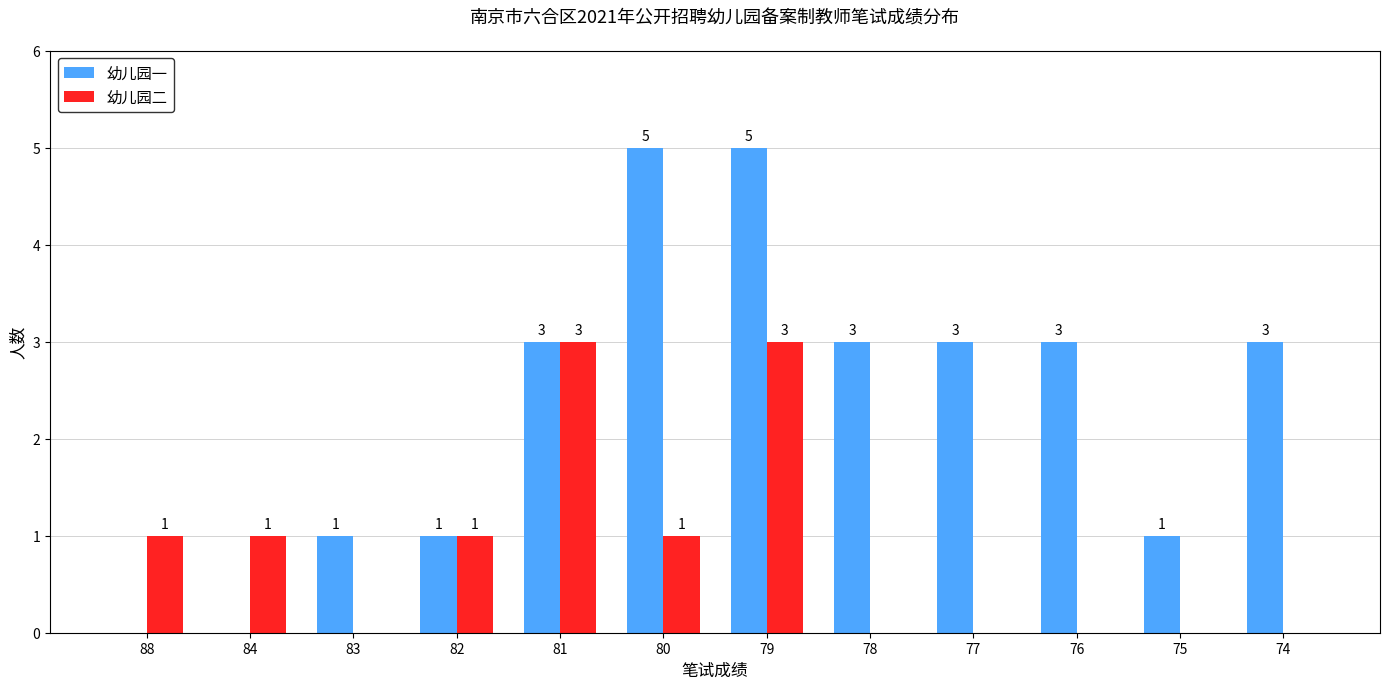

True or false: 幼儿园一 has a value of 1 at 83.

True